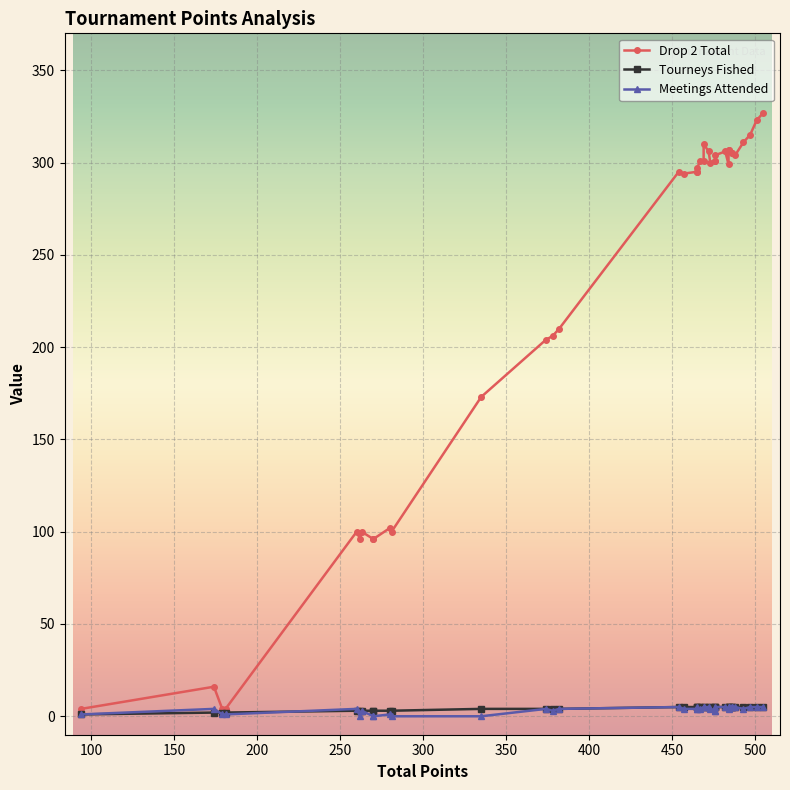

Which series has the largest range (max minus min)?

Drop 2 Total